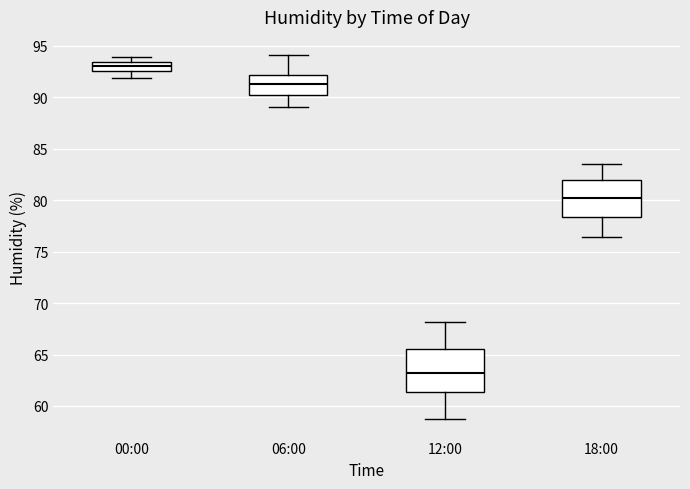

Which box has the lowest median line?

12:00